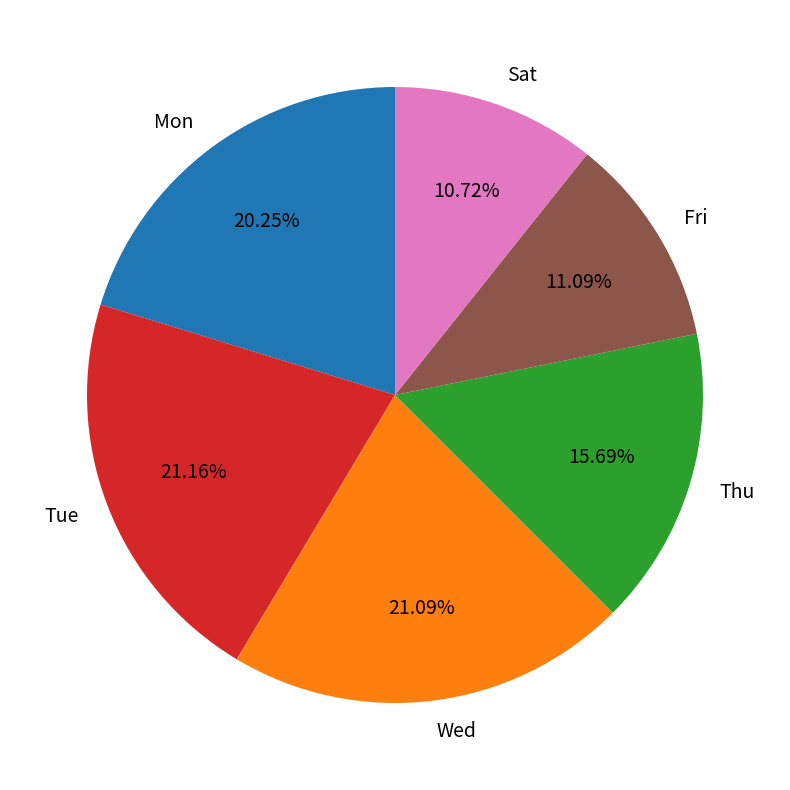

Is Thu the majority of the pie?

No